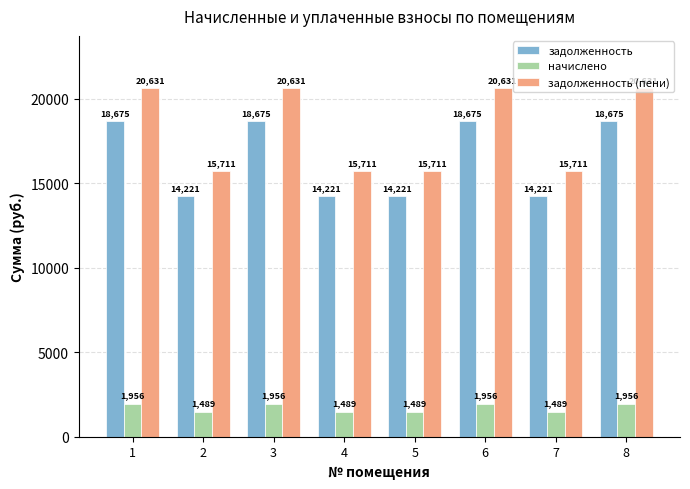

Rank the series at 3 from highest to lowest value.

задолженность (пени), задолженность, начислено